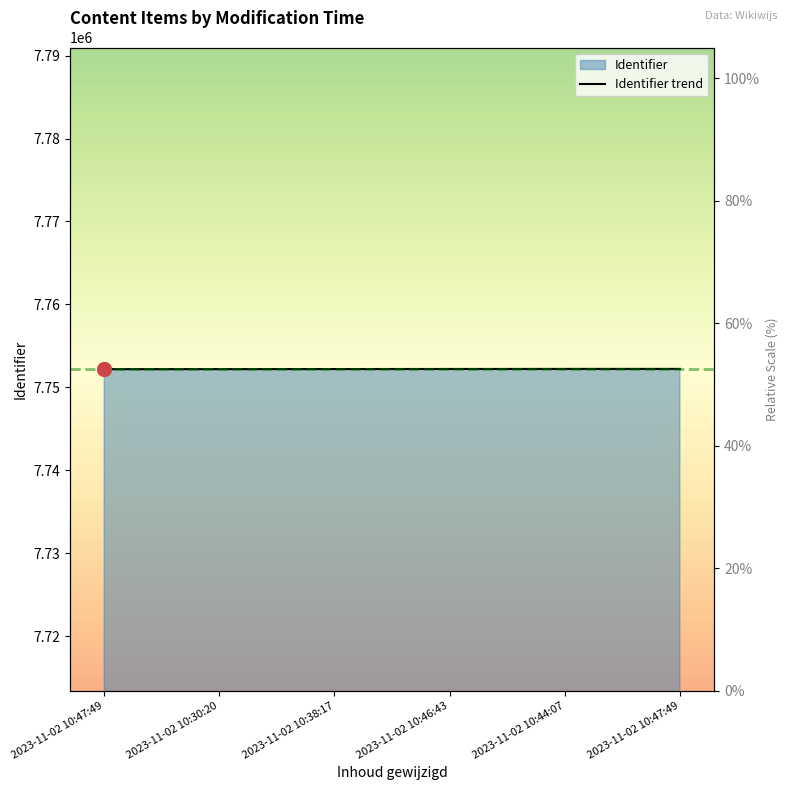

Count the number of values greater than 7752207.

2